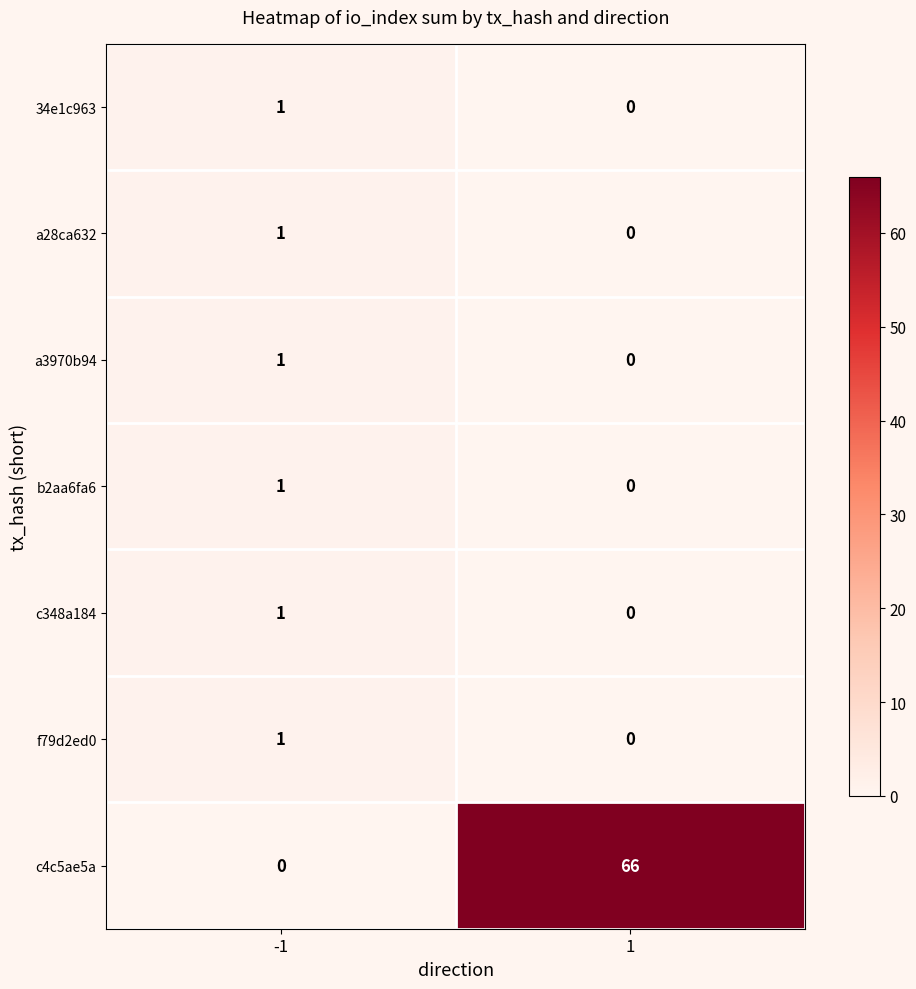

Rank the categories by a3970b94 value from lowest to highest.

1, -1